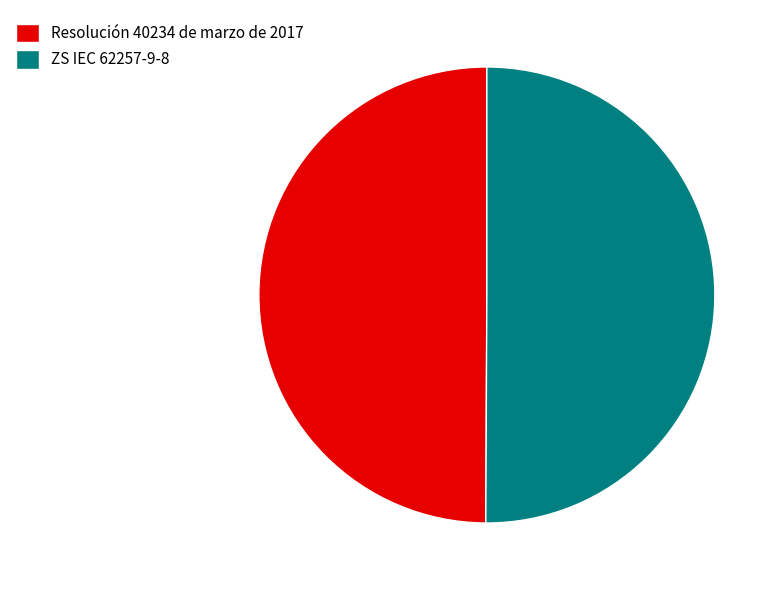

True or false: ZS IEC 62257-9-8 accounts for 50% of the total.

True